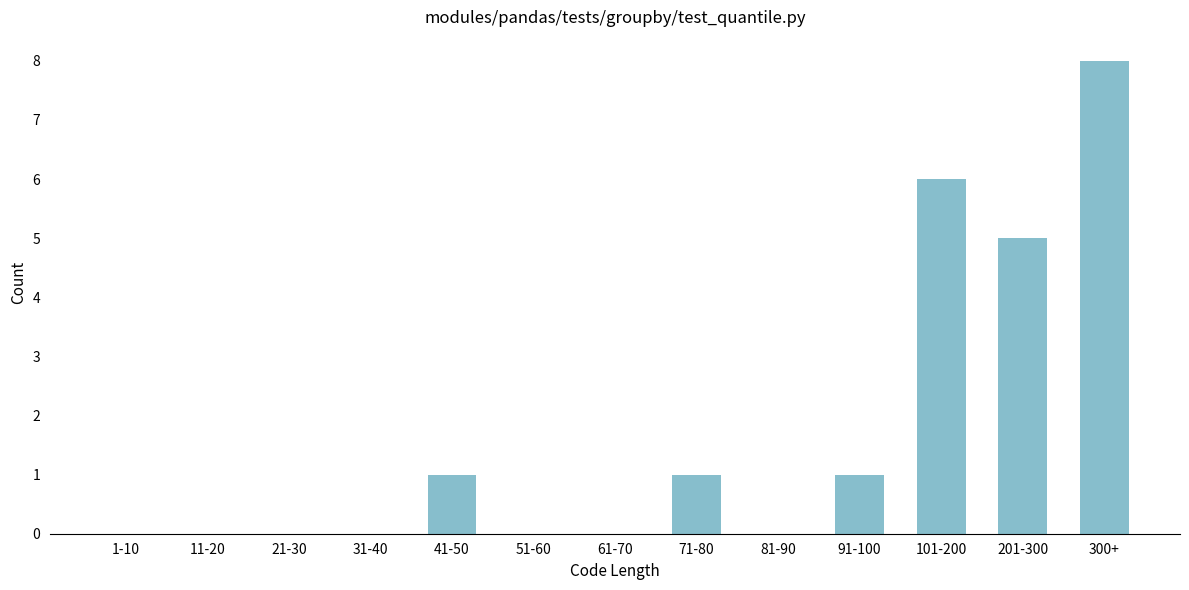

Reading right to left, extract all data points from this chart.

300+=8	201-300=5	101-200=6	91-100=1	81-90=0	71-80=1	61-70=0	51-60=0	41-50=1	31-40=0	21-30=0	11-20=0	1-10=0